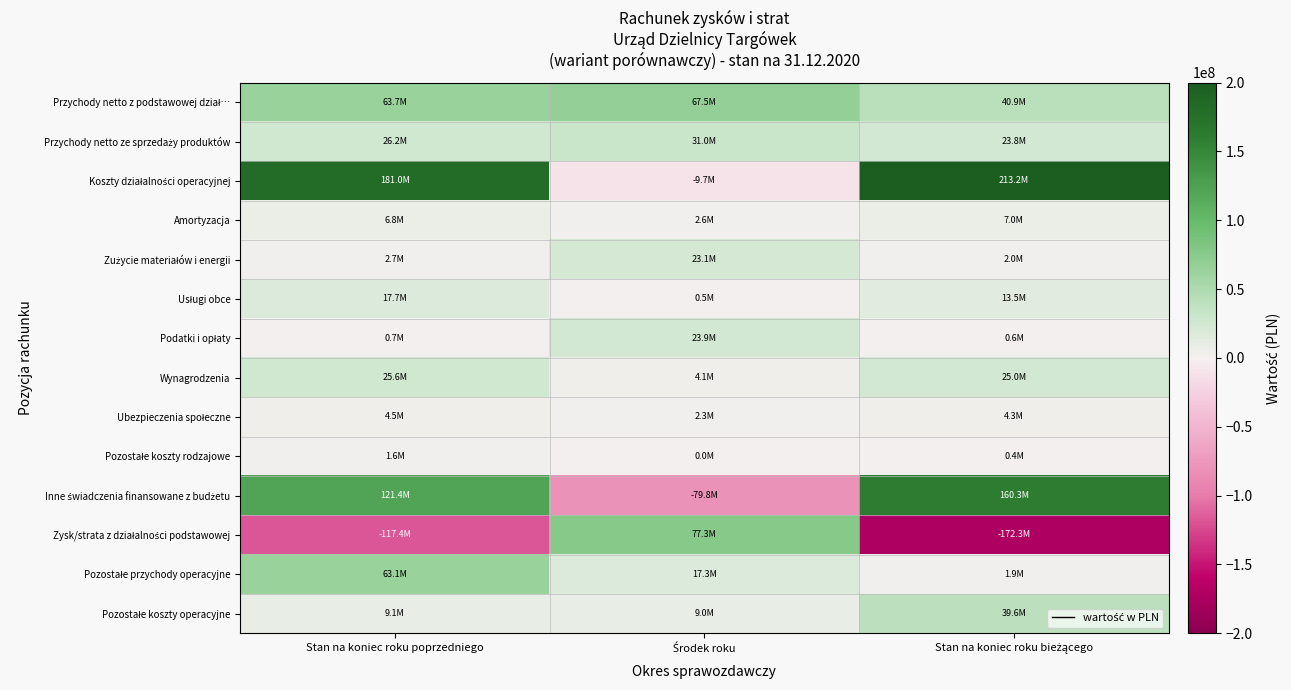

How many series are shown in this chart?

14